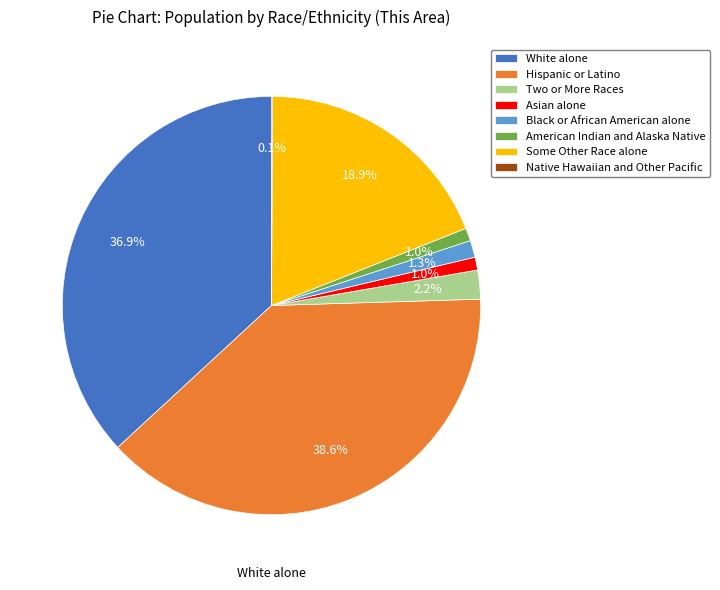

The Two or More Races slice represents 9% of the pie. True or false?

False